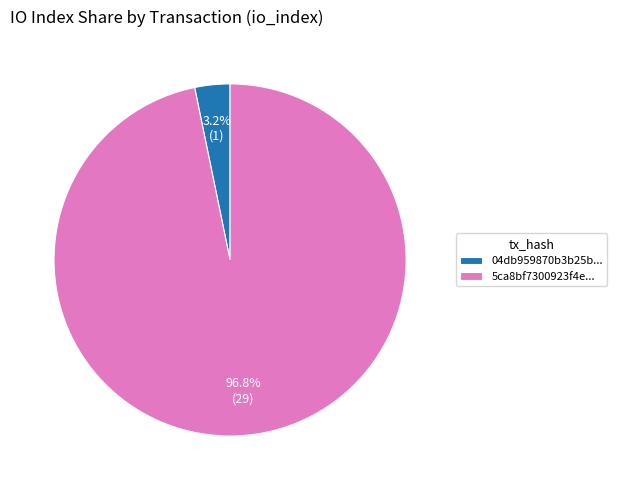

Rank the categories by value from lowest to highest.

04db959870b3b25b..., 5ca8bf7300923f4e...